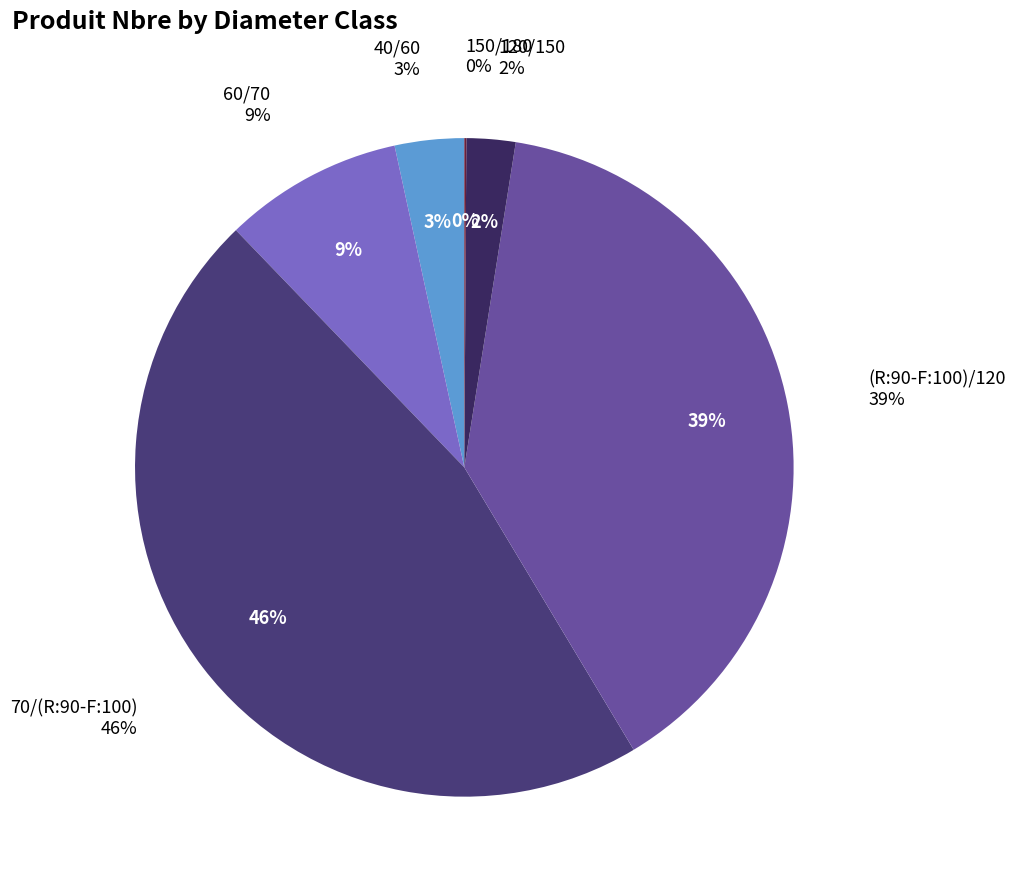

Does 70/(R:90-F:100) represent more than half of the total?

No